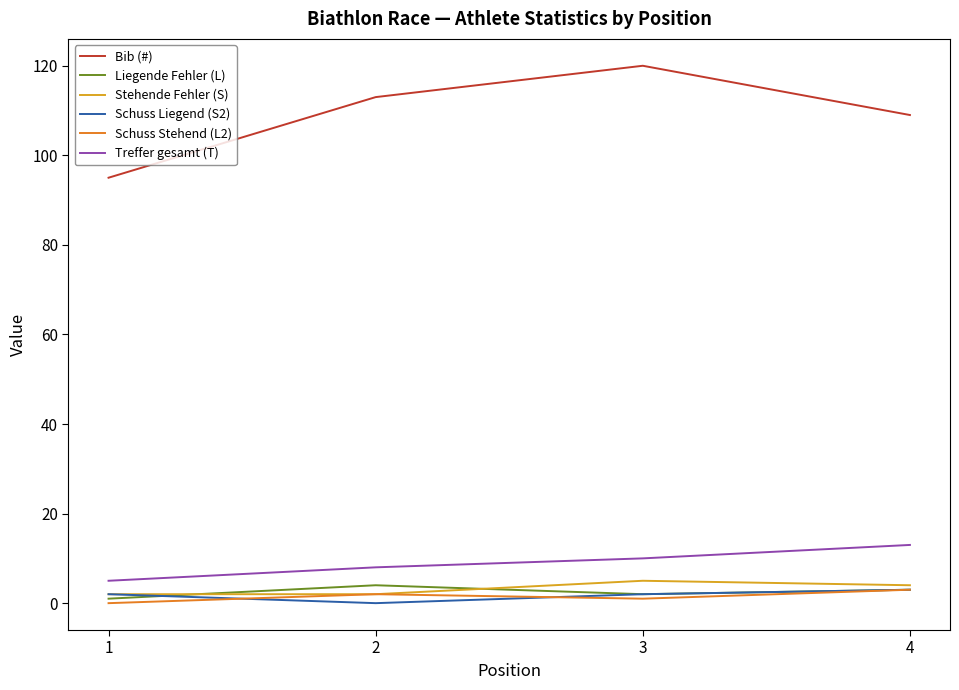

How many Treffer gesamt (T) values are between 8 and 13?

3